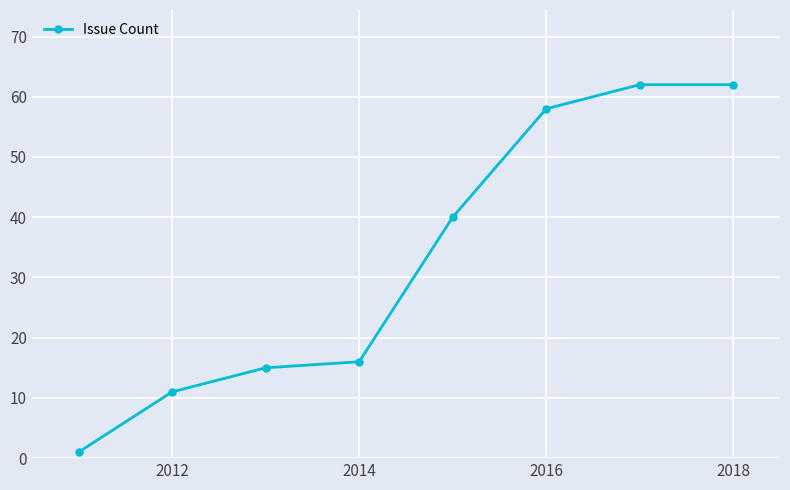

What is the difference between the second highest and minimum values?

61